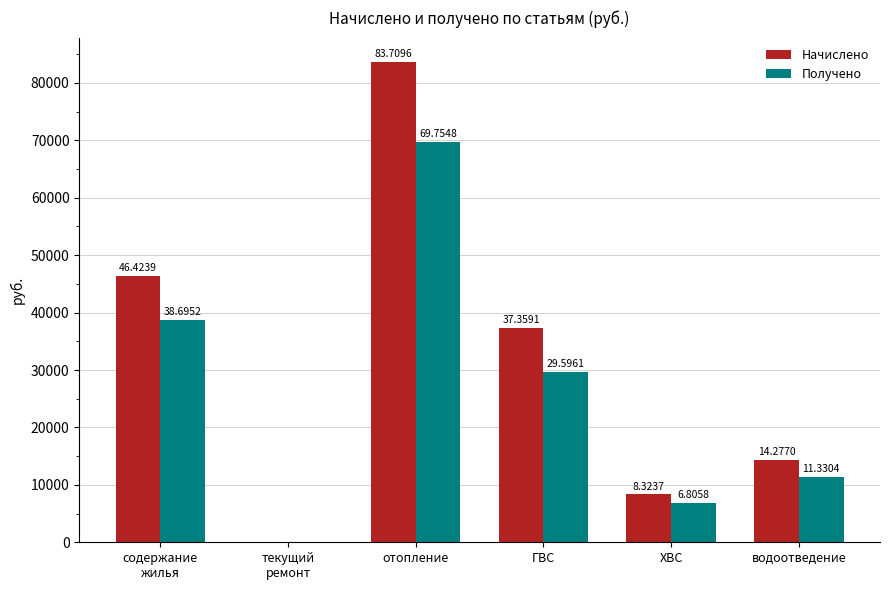

How many groups of bars are there?

6